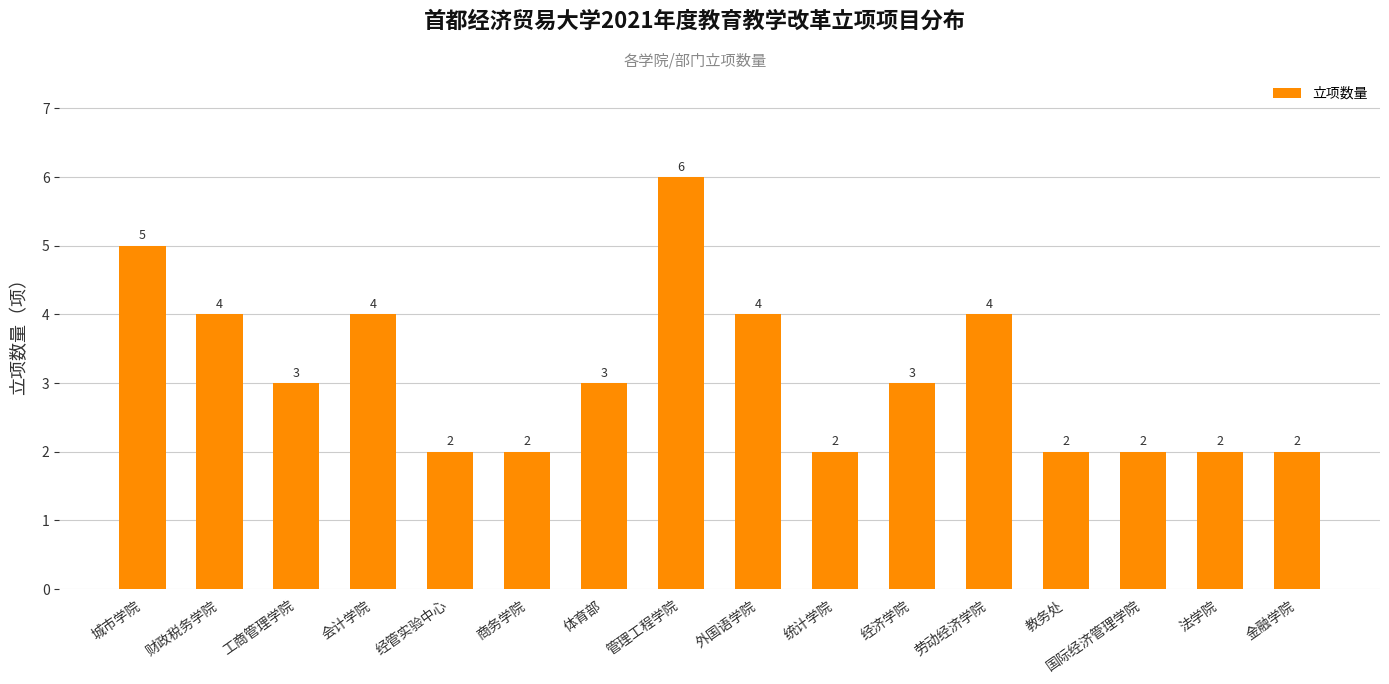

True or false: the data shows 9 at 城市学院.

False